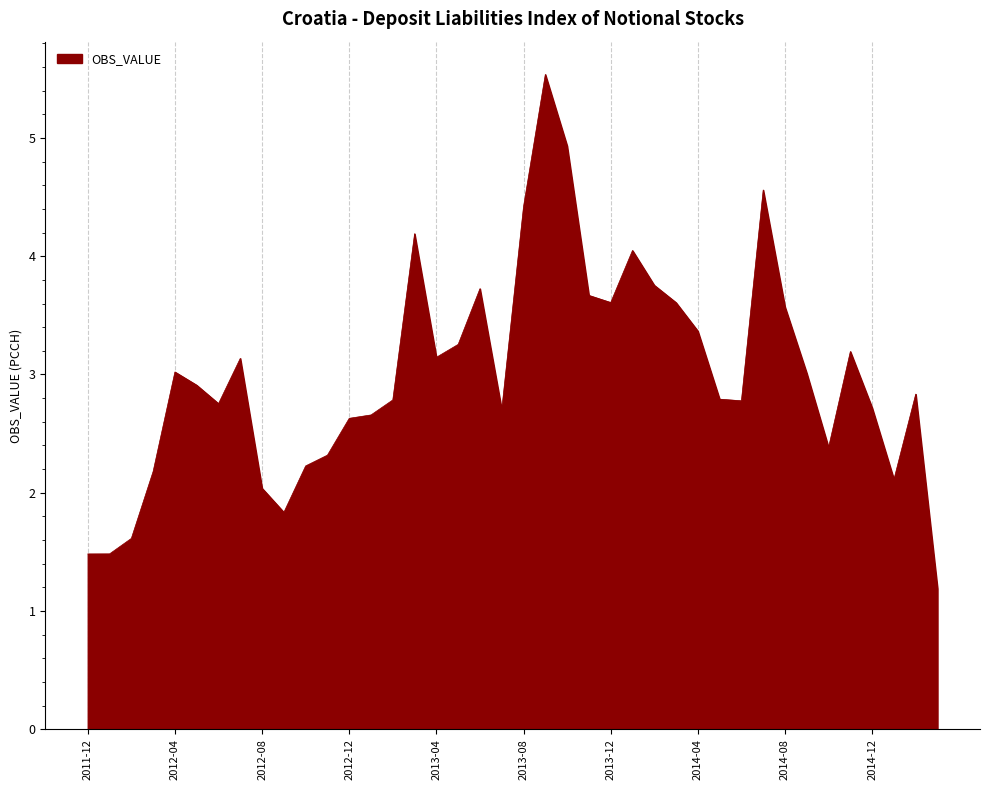

What is the greatest value displayed?

5.5